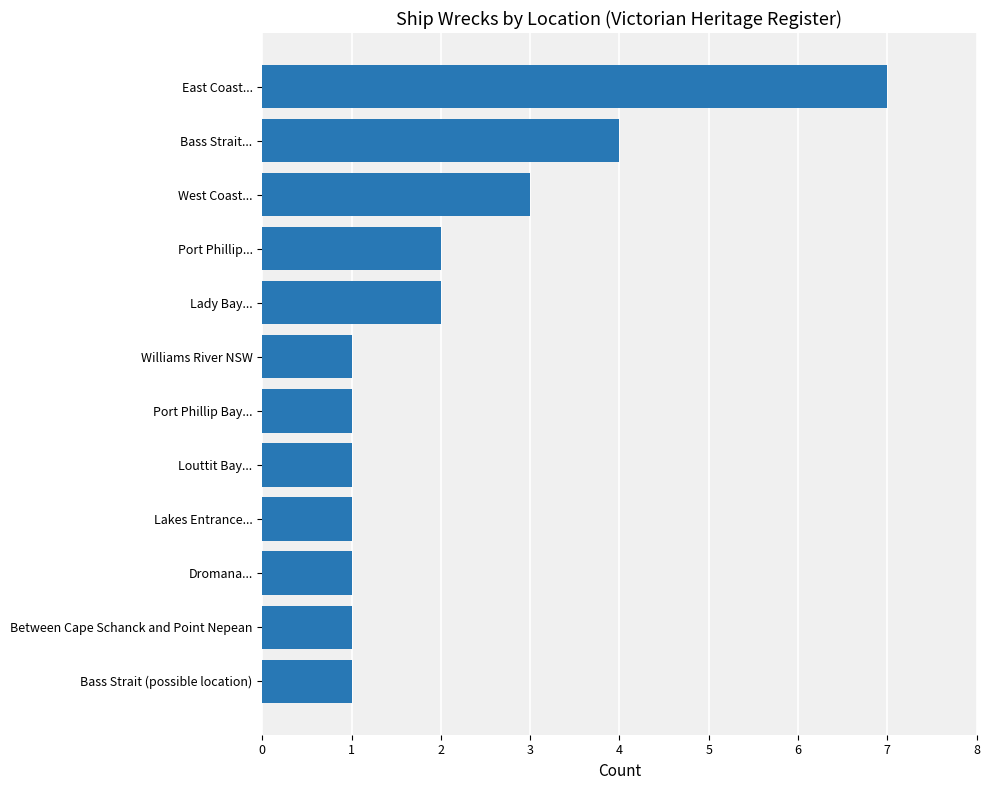

Which has a higher value, Lady Bay... or East Coast...?

East Coast...